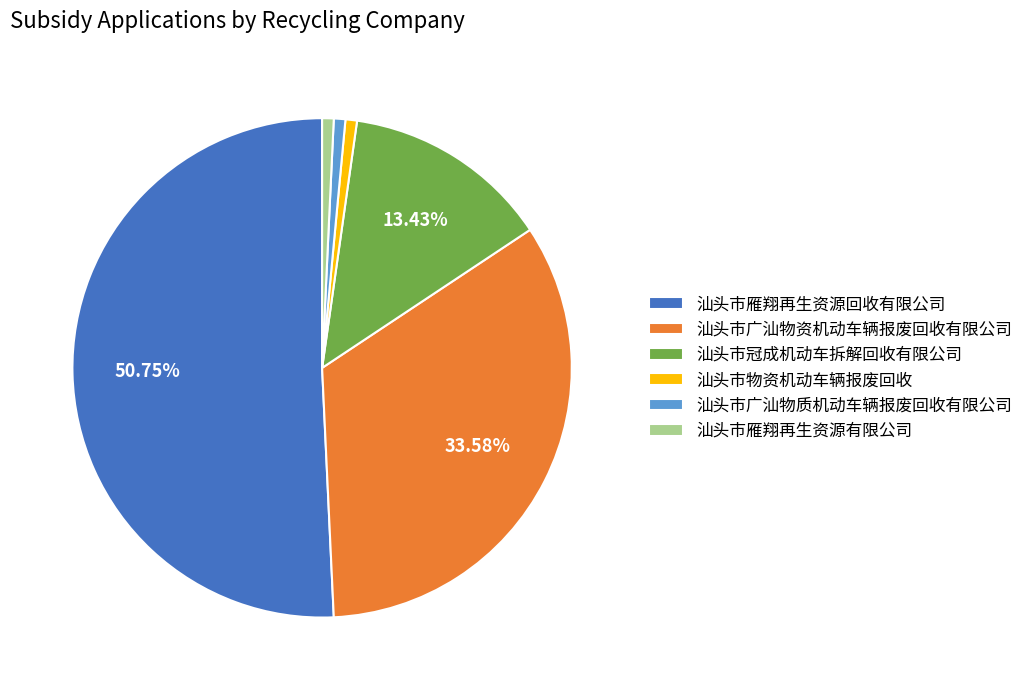

Between 汕头市广汕物资机动车辆报废回收有限公司 and 汕头市雁翔再生资源回收有限公司, which is larger?

汕头市雁翔再生资源回收有限公司